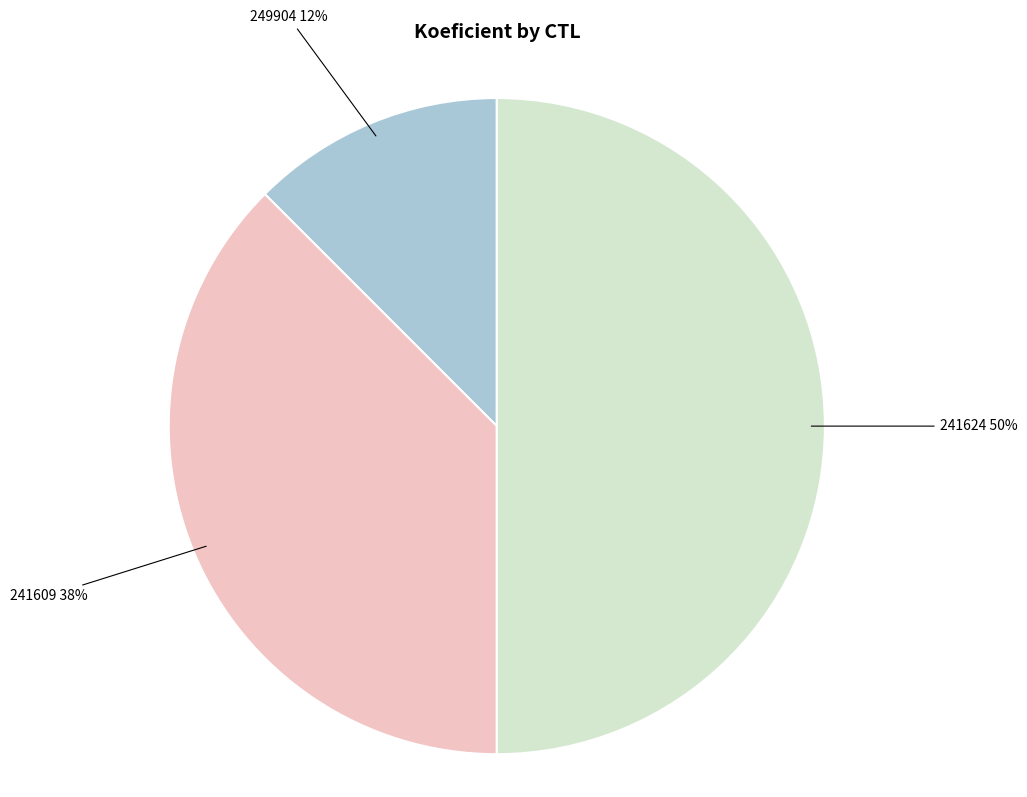

Count the number of slices in the pie.

3